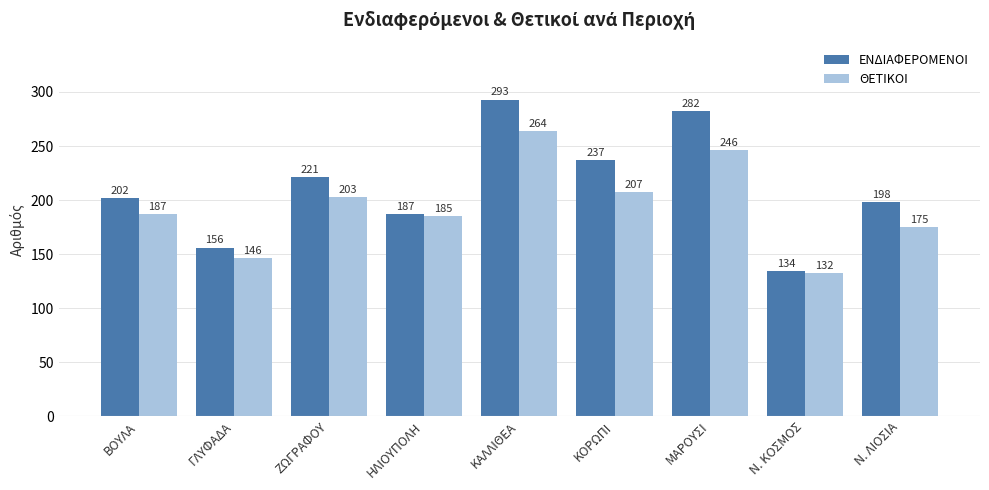

What are all the series names shown in the legend?

ΕΝΔΙΑΦΕΡΟΜΕΝΟΙ, ΘΕΤΙΚΟΙ